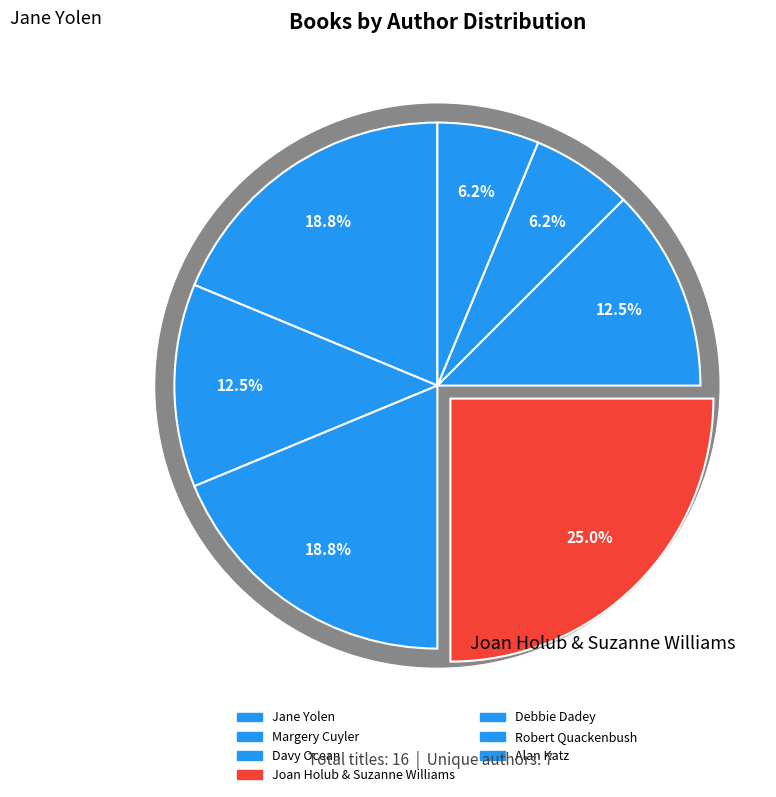

What is the change in value from Debbie Dadey to Alan Katz?

-1